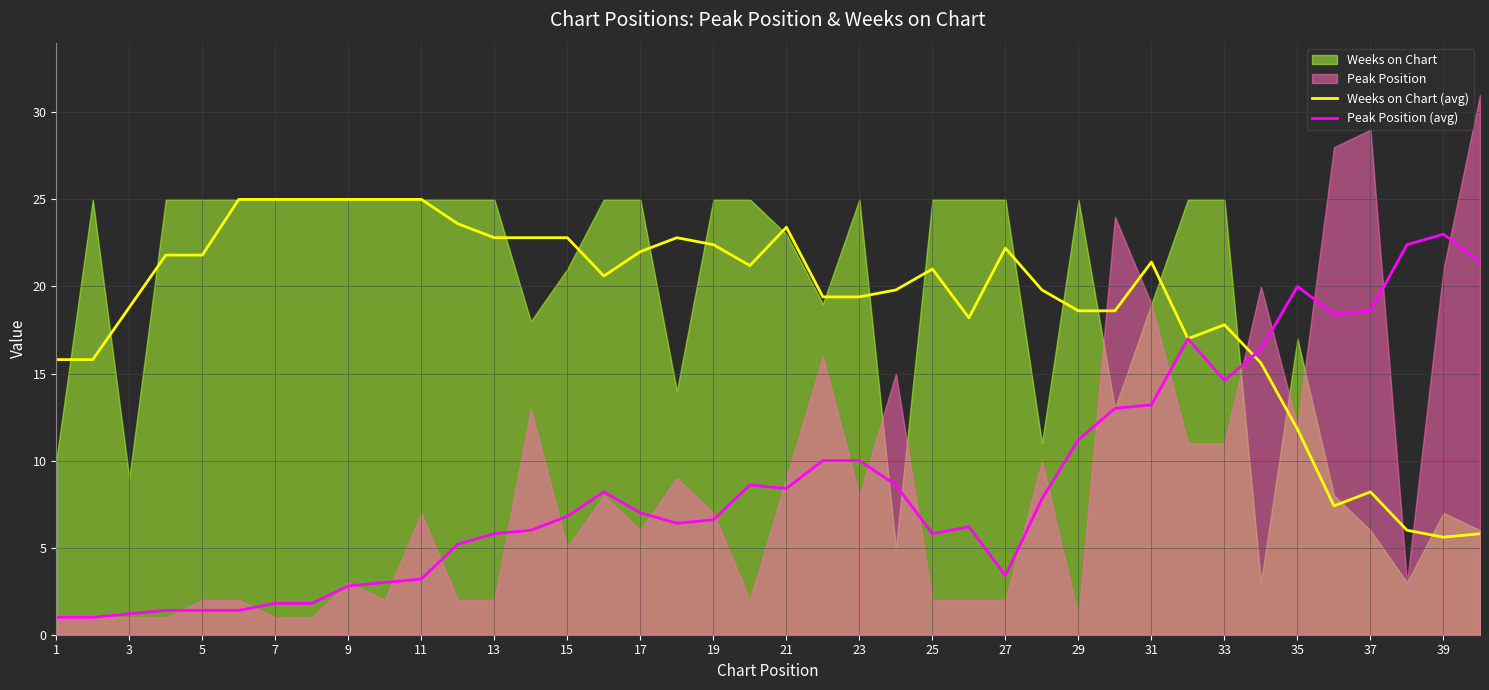

Reading left to right, extract all data points from this chart.

Weeks on Chart (avg): 15.8	15.8	18.8	21.8	21.8	25.0	25.0	25.0	25.0	25.0	25.0	23.6	22.8	22.8	22.8	20.6	22.0	22.8	22.4	21.2	23.4	19.4	19.4	19.8	21.0	18.2	22.2	19.8	18.6	18.6	21.4	17.0	17.8	15.6	11.8	7.4	8.2	6.0	5.6	5.8
Peak Position (avg): 1.0	1.0	1.2	1.4	1.4	1.4	1.8	1.8	2.8	3.0	3.2	5.2	5.8	6.0	6.8	8.2	7.0	6.4	6.6	8.6	8.4	10.0	10.0	8.6	5.8	6.2	3.4	7.8	11.2	13.0	13.2	17.0	14.6	16.4	20.0	18.4	18.6	22.4	23.0	21.4